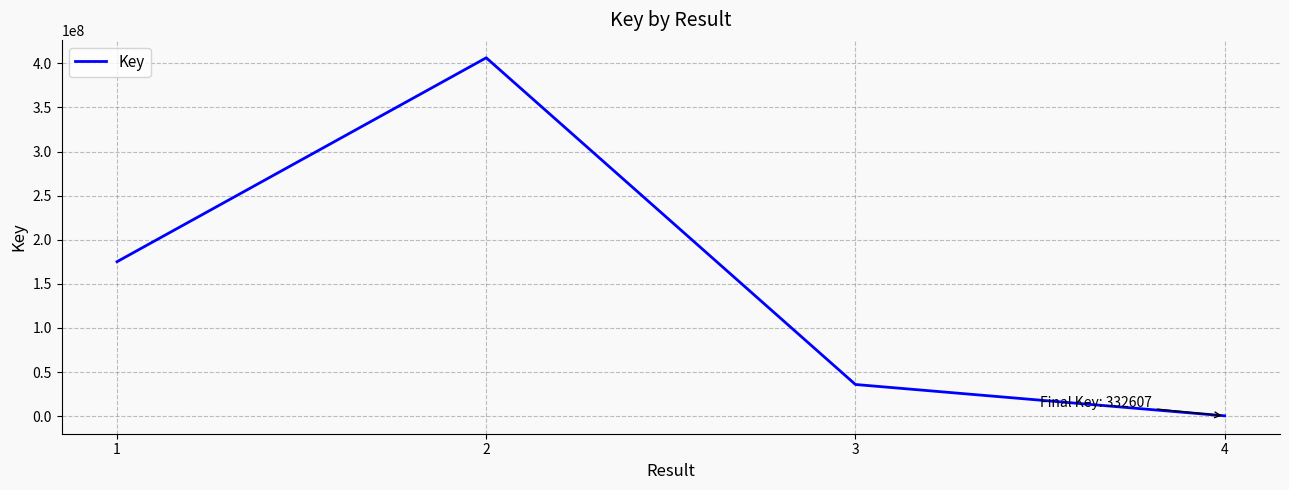

Rank the categories by value from highest to lowest.

2, 1, 3, 4